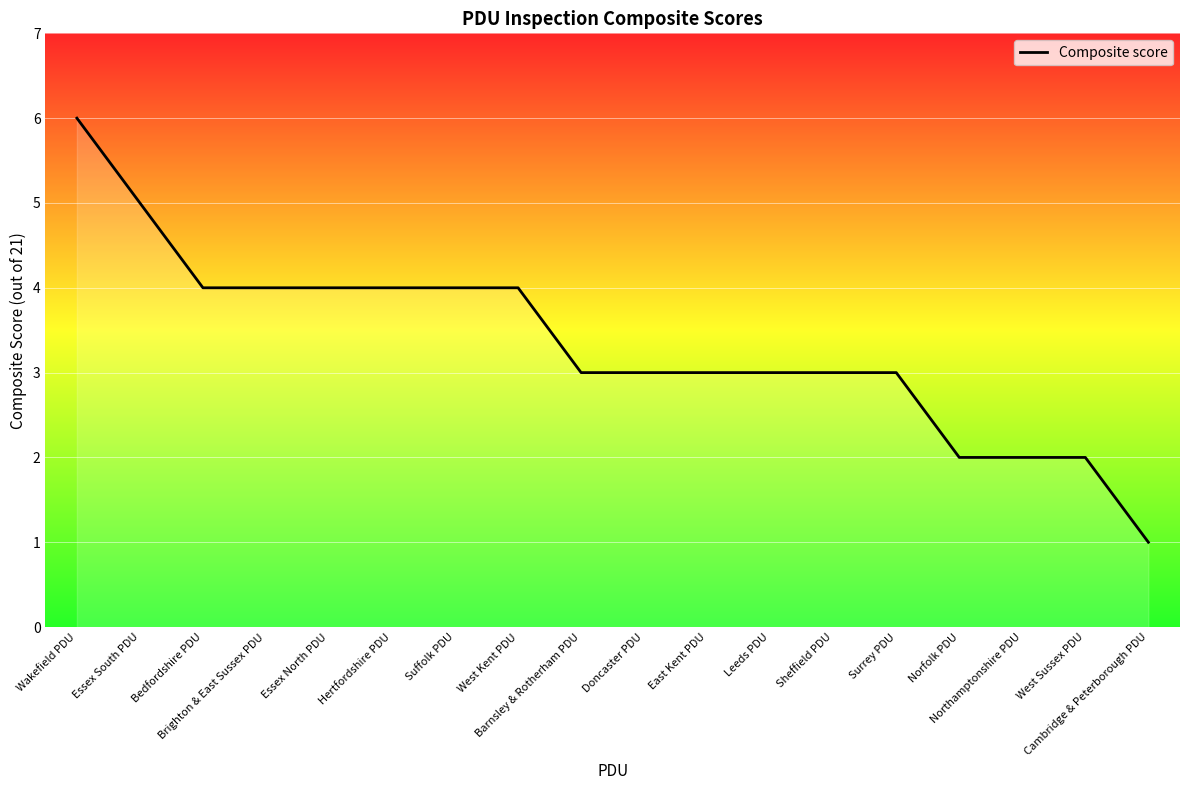

What is the difference between the maximum and minimum values?

5